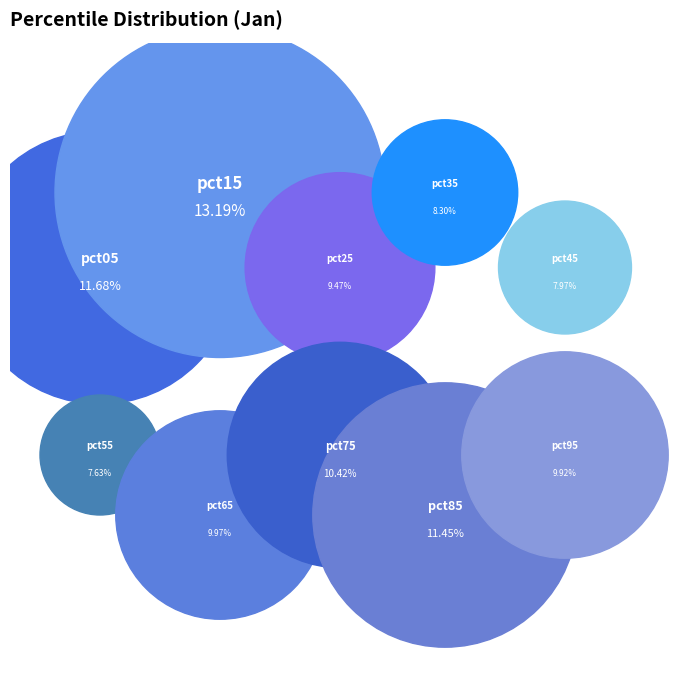

Is there a majority slice in this chart?

No